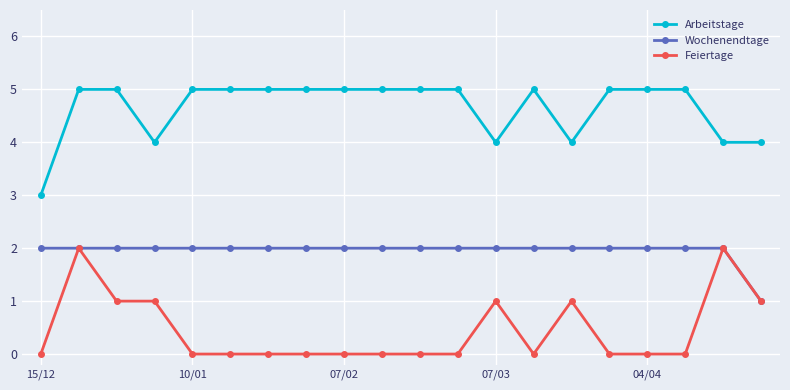

What is the greatest value displayed?

5